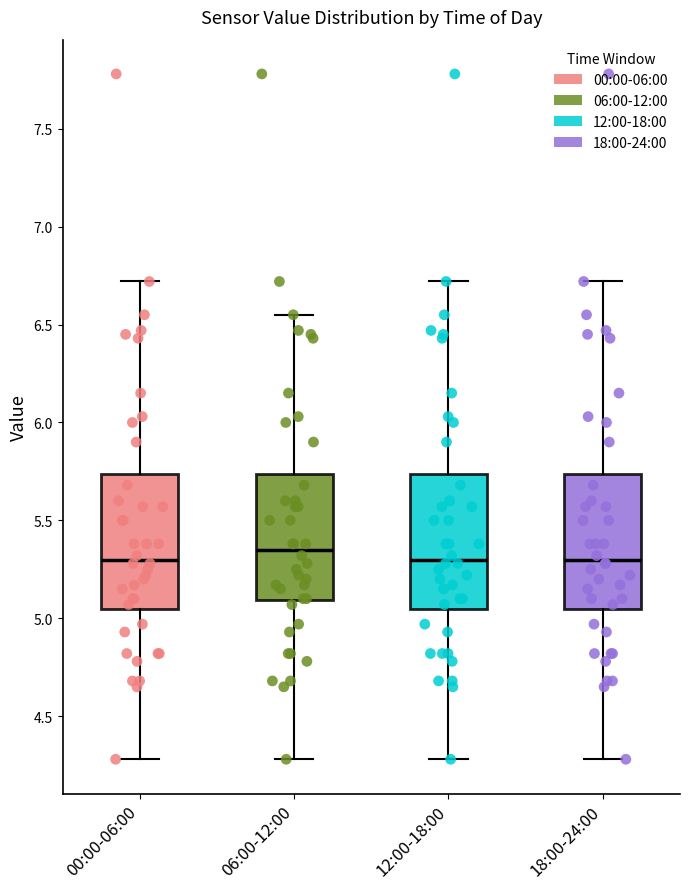

Reading left to right, read every box against the y-axis: the position of its median line, the range the box covers, and the ends of its whiskers. The values are not printed on the chart, so give them approximately, as read against the axis.

00:00-06:00: median 5.30, box 5.05 to 5.75, whiskers 4.30 to 6.70
06:00-12:00: median 5.35, box 5.10 to 5.75, whiskers 4.30 to 6.55
12:00-18:00: median 5.30, box 5.05 to 5.75, whiskers 4.30 to 6.70
18:00-24:00: median 5.30, box 5.05 to 5.75, whiskers 4.30 to 6.70